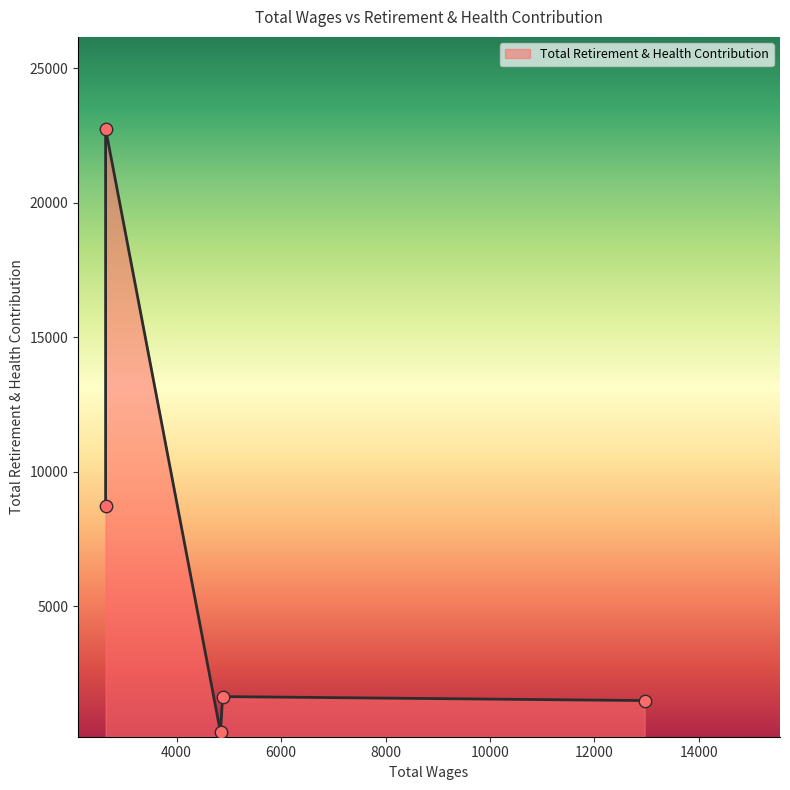

Between 2640.0 and 2640.0, which is larger?

2640.0